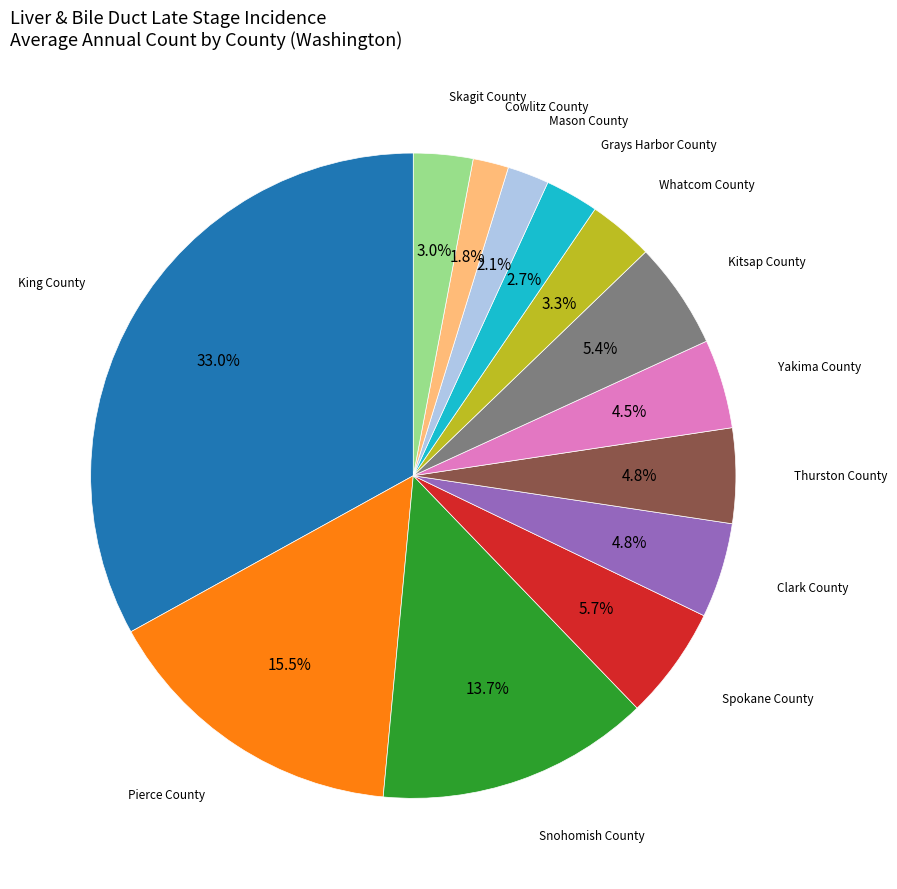

Count the number of slices in the pie.

13